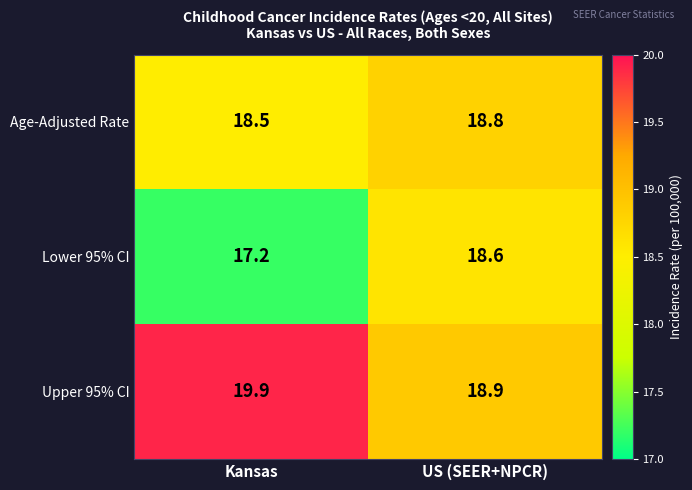

What is the minimum value shown in the chart?

17.2